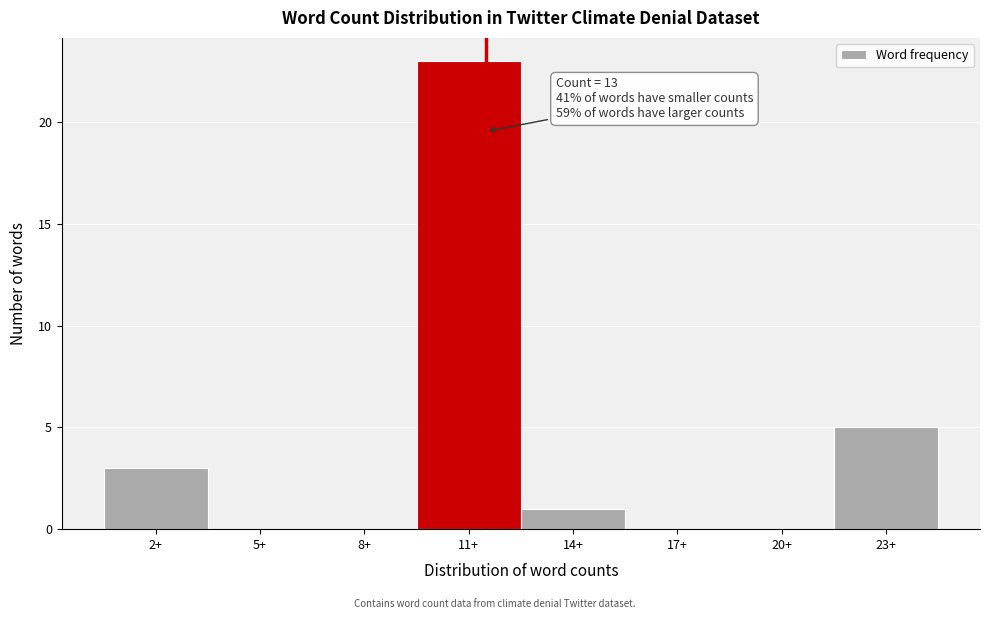

Reading left to right, list all the values displayed in this chart.

2+=3	5+=0	8+=0	11+=23	14+=1	17+=0	20+=0	23+=5